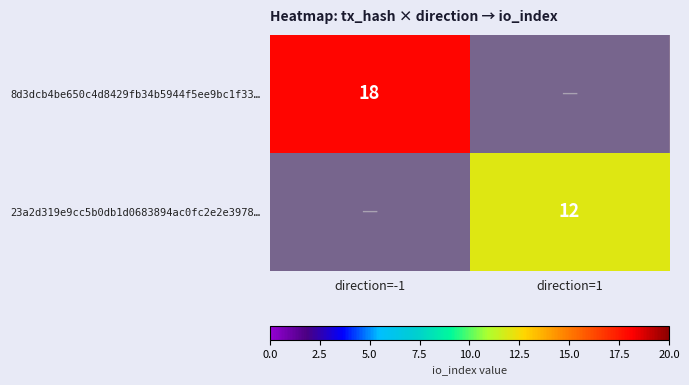

The 8d3dcb4be650c4d8429fb34b5944f5ee9bc1f33… series shows 18 at direction=-1. True or false?

True